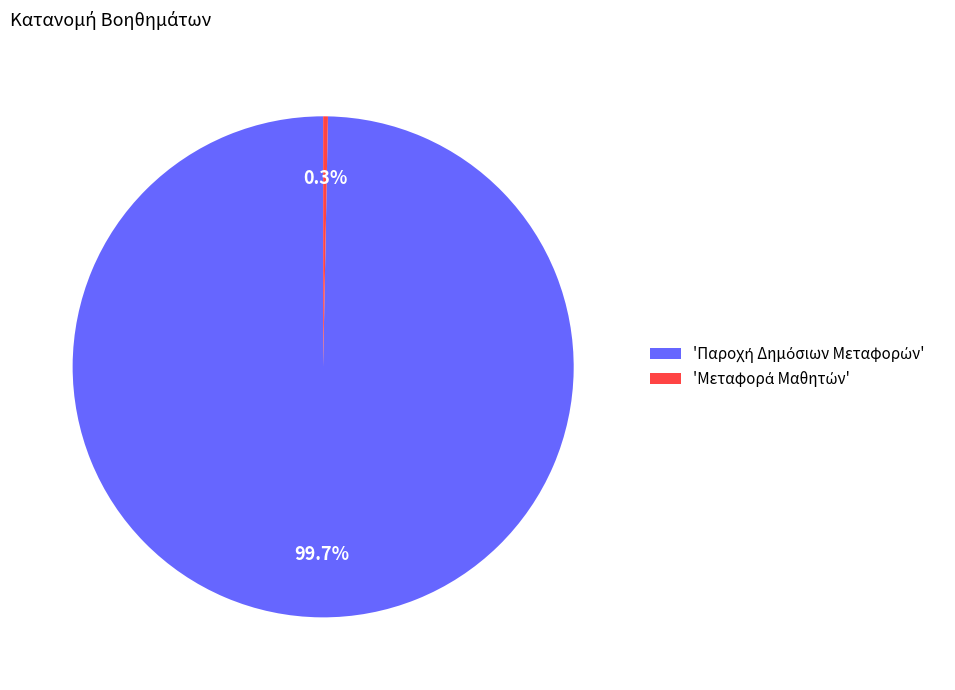

Is there a majority slice in this chart?

Yes